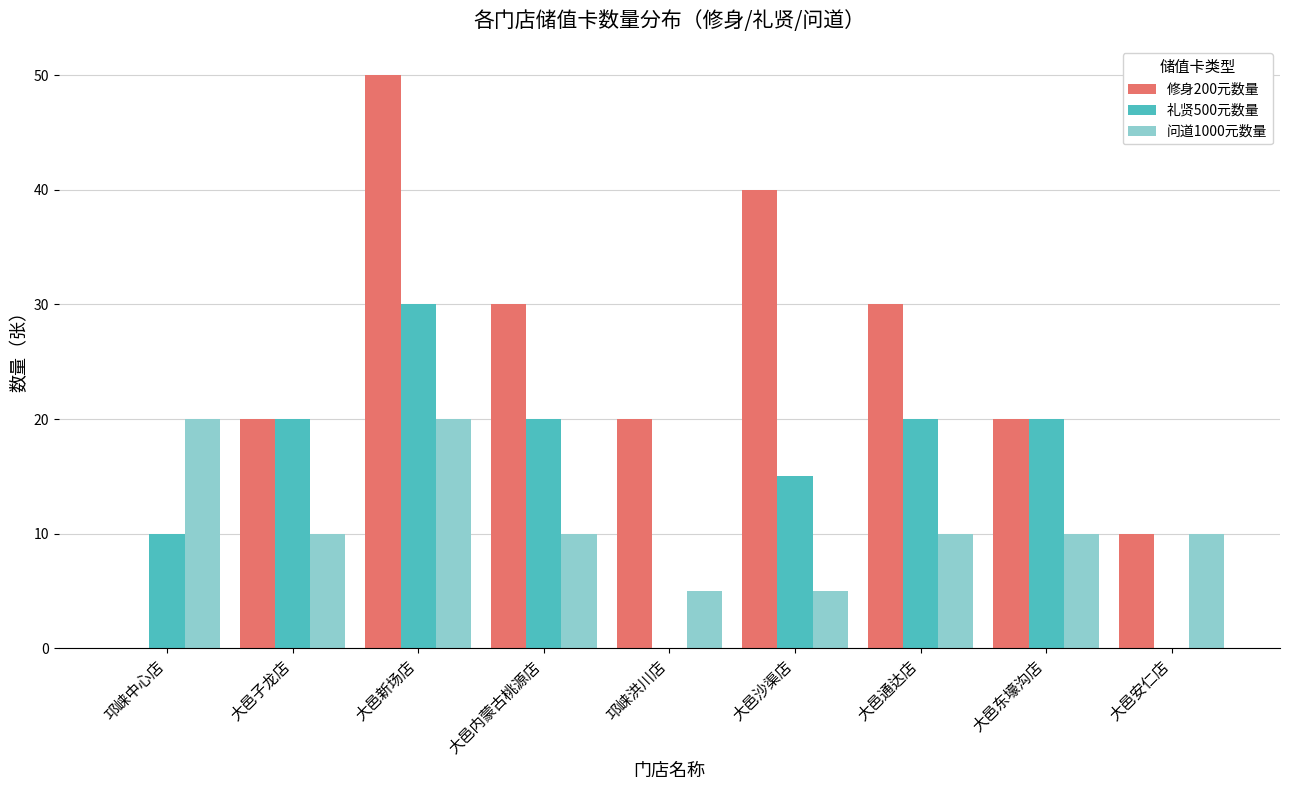

Are the bars grouped side by side (vs. stacked)?

Yes